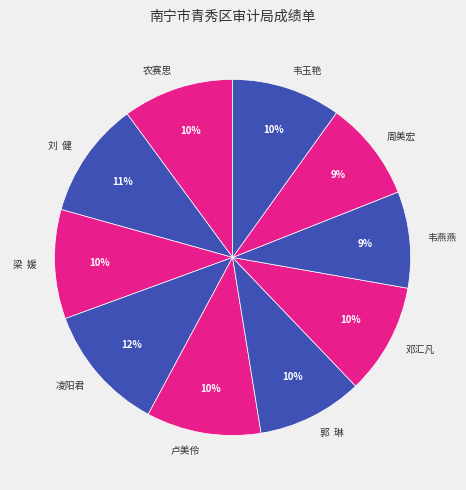

Is the sum of 凌阳君 and 韦燕燕 greater than half?

No